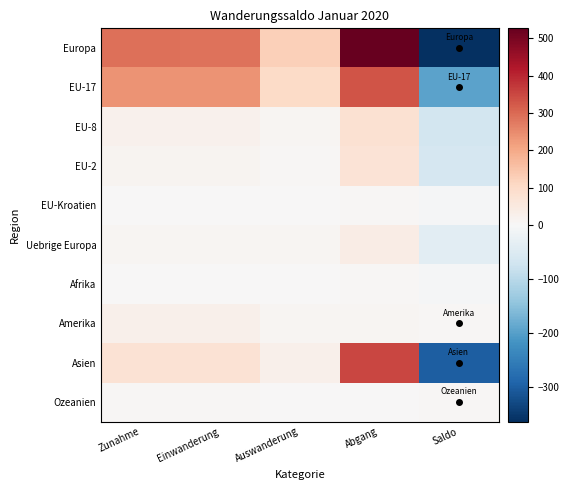

What is the minimum value shown in the chart?

-364